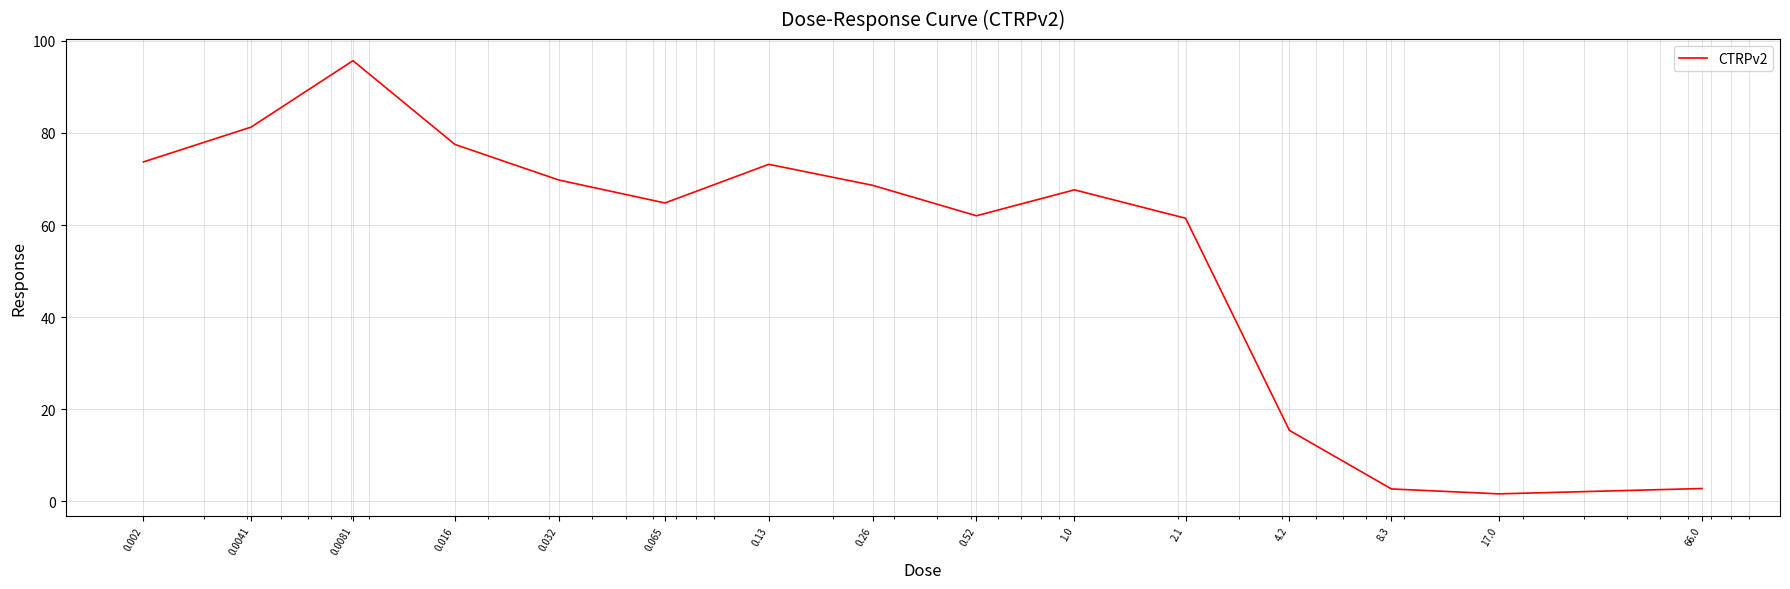

How many lines are shown in the chart?

1